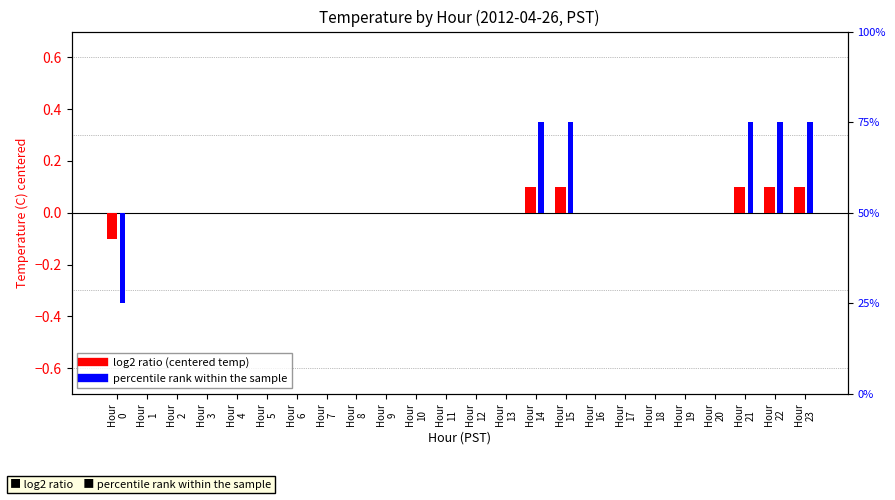

Reading left to right, extract all data points from this chart.

log2 ratio: -0.1	0.0	0.0	0.0	0.0	0.0	0.0	0.0	0.0	0.0	0.0	0.0	0.0	0.0	0.1	0.1	0.0	0.0	0.0	0.0	0.0	0.1	0.1	0.1
percentile rank within the sample: -0.3	0.0	0.0	0.0	0.0	0.0	0.0	0.0	0.0	0.0	0.0	0.0	0.0	0.0	0.3	0.3	0.0	0.0	0.0	0.0	0.0	0.3	0.3	0.3